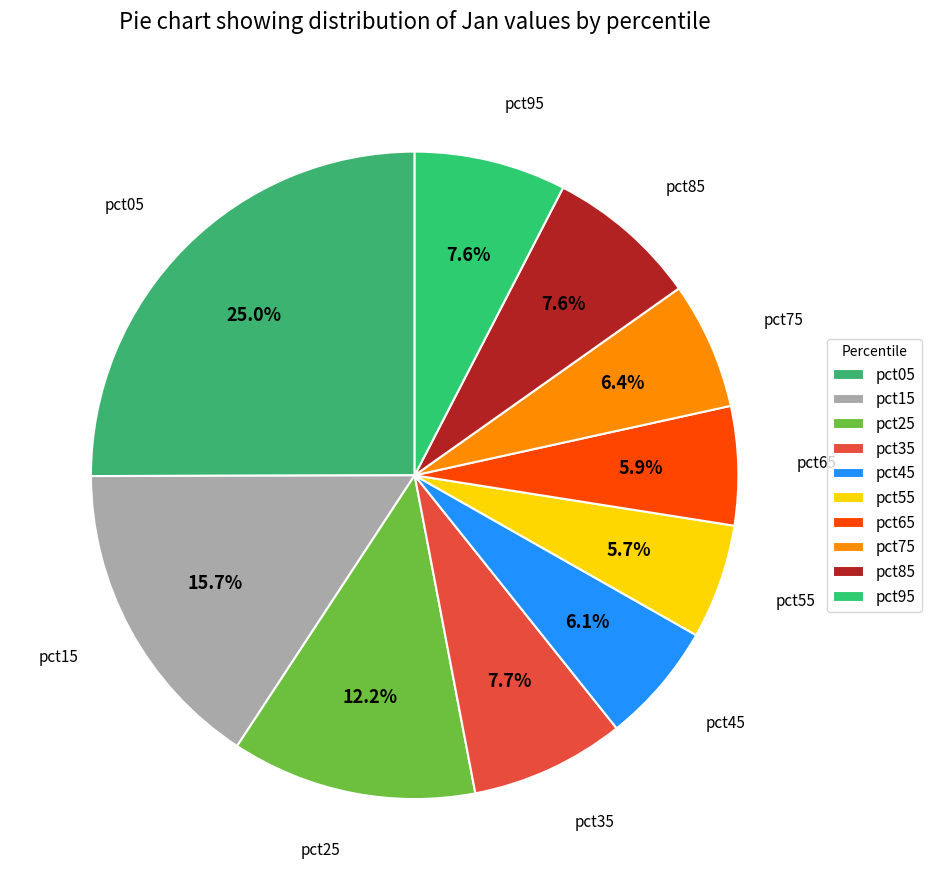

Count the number of slices in the pie.

10